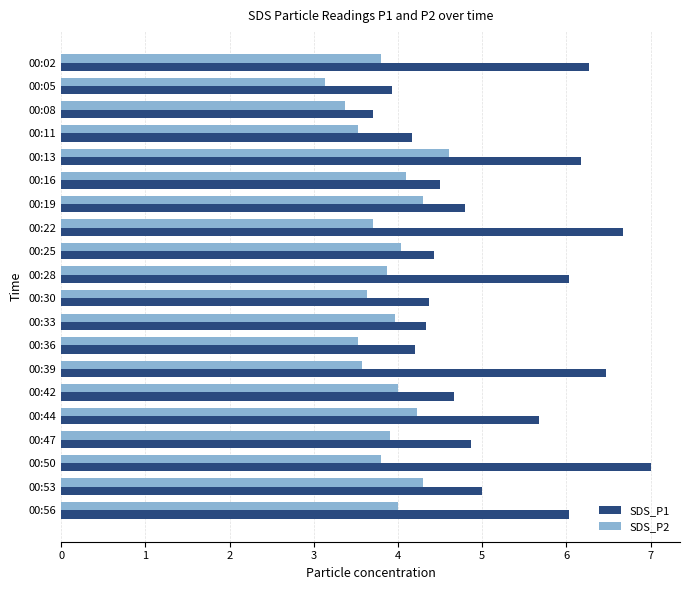

At how many categories does at least one series exceed 6?

7